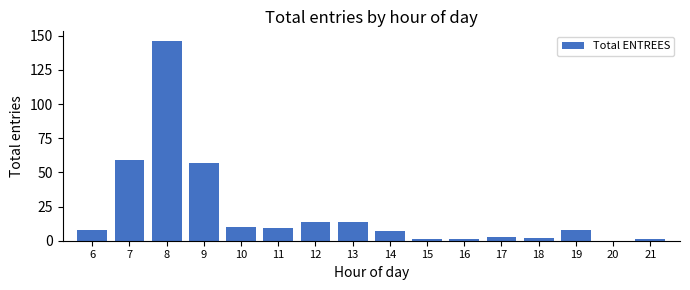

Reading left to right, list all the values displayed in this chart.

6=8	7=59	8=146	9=57	10=10	11=9	12=14	13=14	14=7	15=1	16=1	17=3	18=2	19=8	20=0	21=1